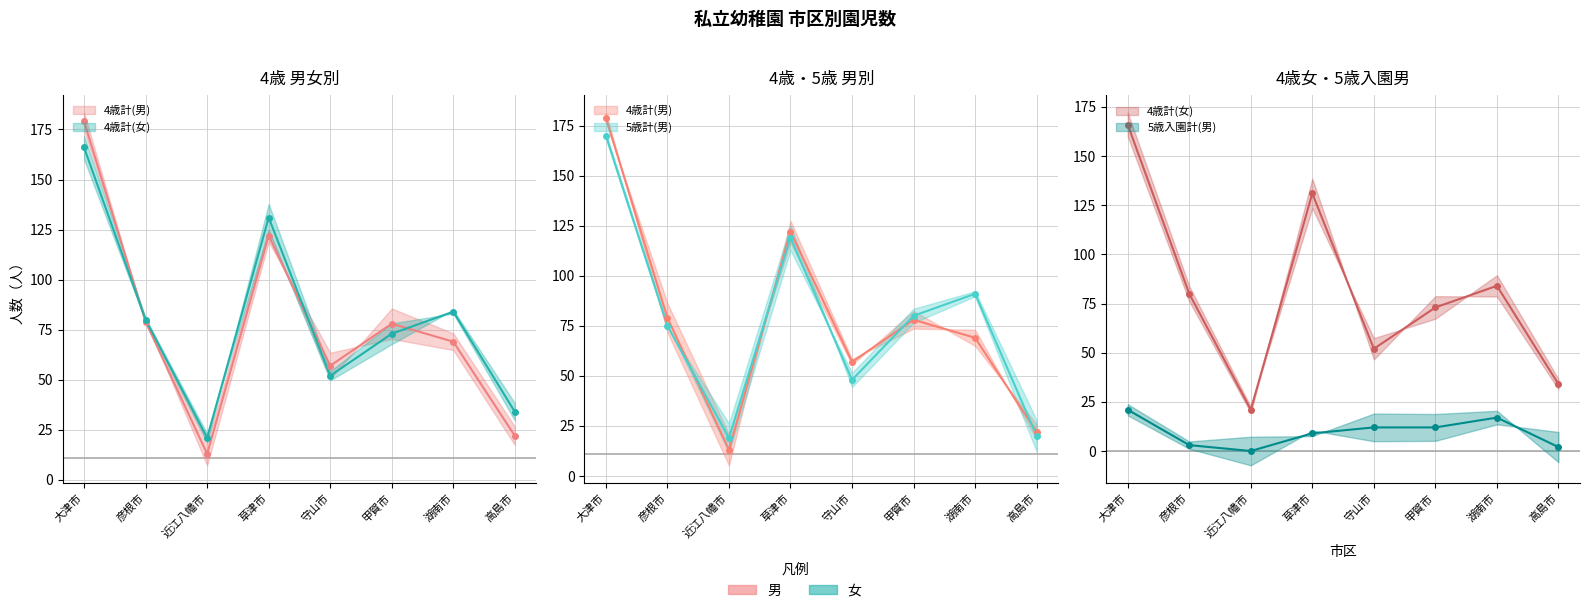

Reading left to right, extract all data points from this chart.

4歳計(男): 大津市=179	彦根市=79	近江八幡市=13	草津市=122	守山市=57	甲賀市=78	湖南市=69	高島市=22
4歳計(女): 大津市=166	彦根市=80	近江八幡市=21	草津市=131	守山市=52	甲賀市=73	湖南市=84	高島市=34
5歳入園計(男): 大津市=21	彦根市=3	近江八幡市=0	草津市=9	守山市=12	甲賀市=12	湖南市=17	高島市=2
認可定員数: 大津市=170	彦根市=75	近江八幡市=19	草津市=119	守山市=48	甲賀市=80	湖南市=91	高島市=20
4歳3歳入園(男): 大津市=179	彦根市=79	近江八幡市=13	草津市=122	守山市=57	甲賀市=78	湖南市=69	高島市=22
5歳計(男): 大津市=170	彦根市=75	近江八幡市=19	草津市=119	守山市=48	甲賀市=80	湖南市=91	高島市=20